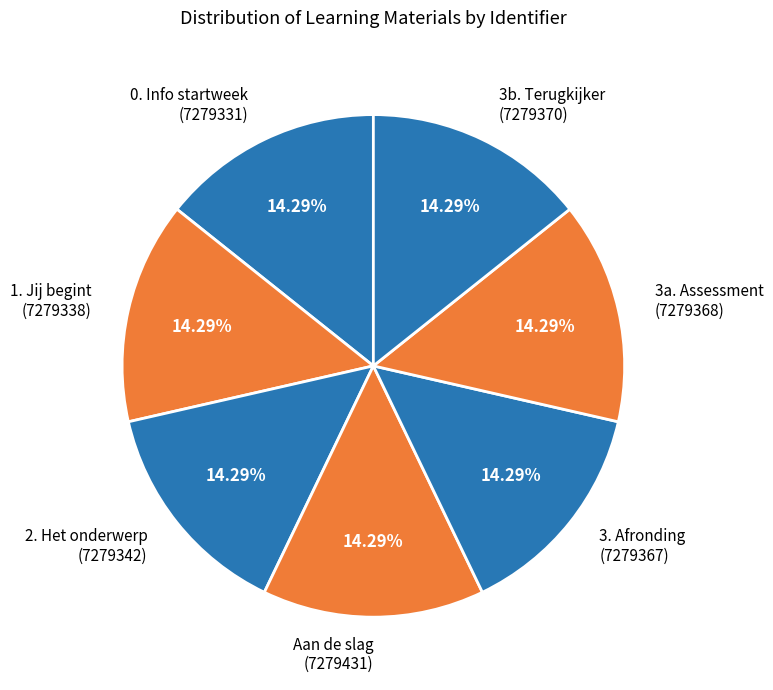

True or false: 3b. Terugkijker accounts for 14% of the total.

True